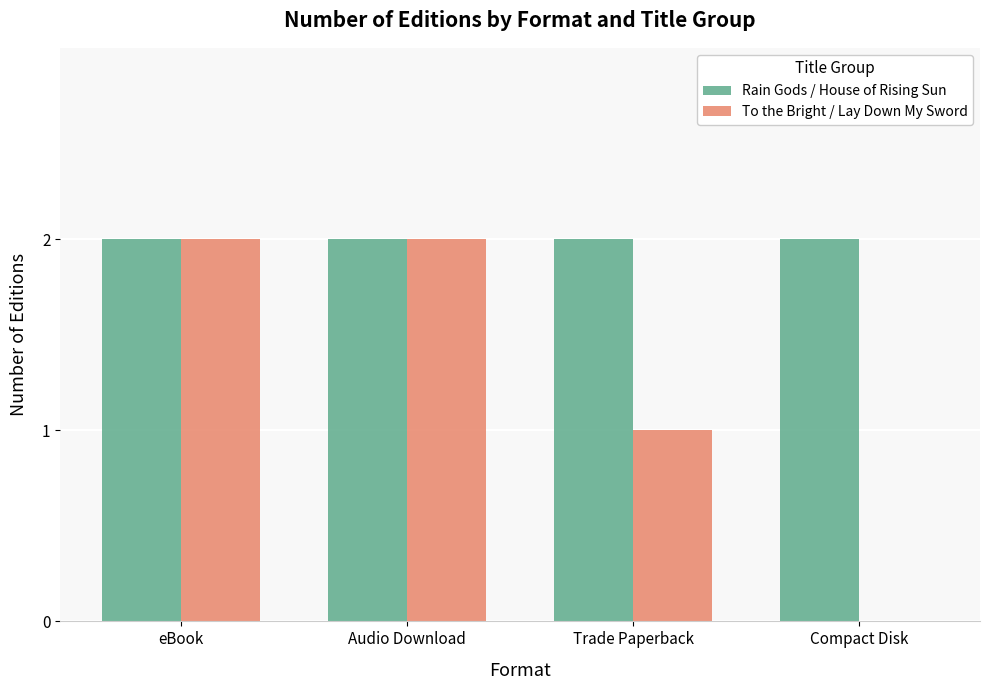

What is the total value across all series at eBook?

4